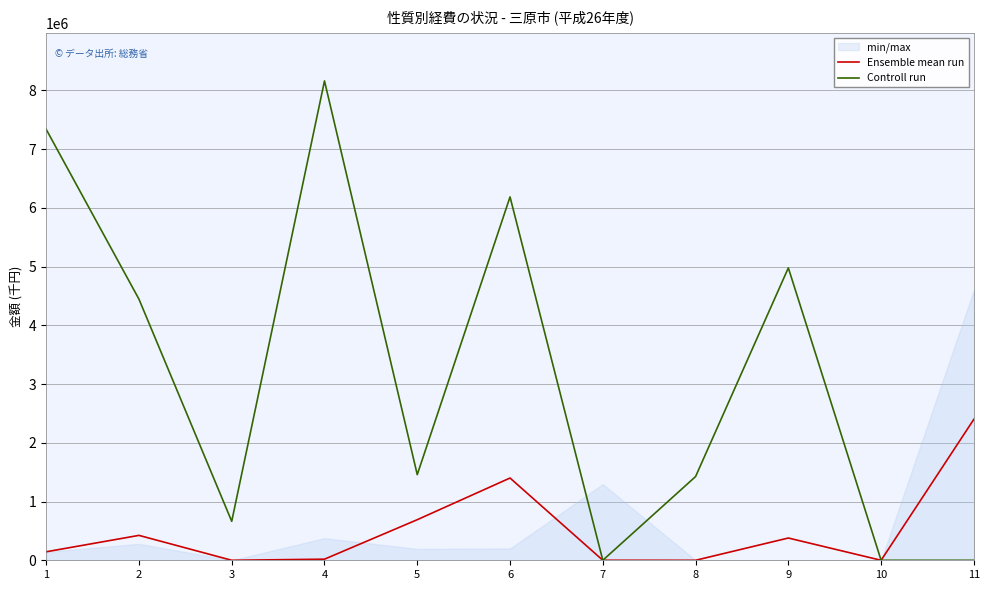

At which category does Controll run reach its first local peak?

4